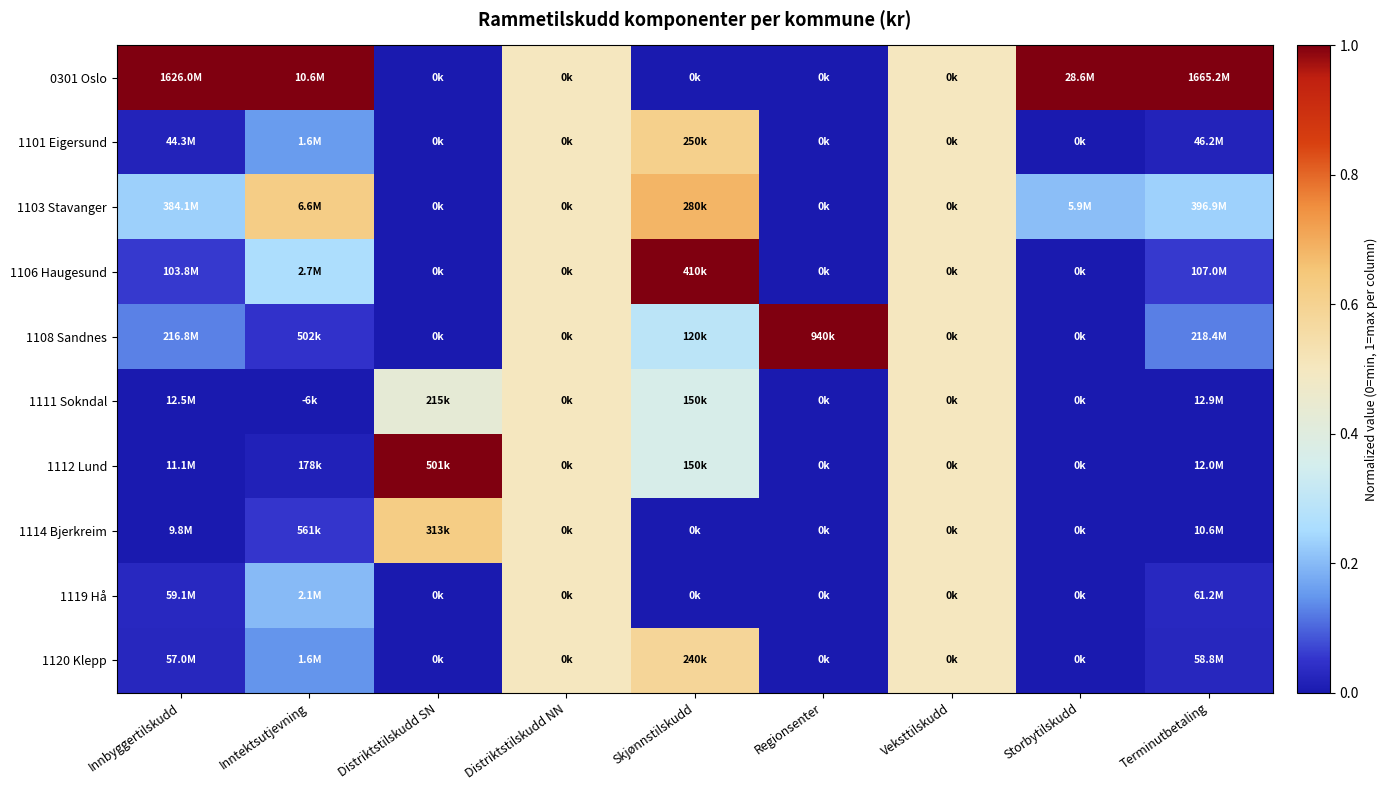

Between Skjønnstilskudd and Distriktstilskudd SN, which is larger?

Skjønnstilskudd